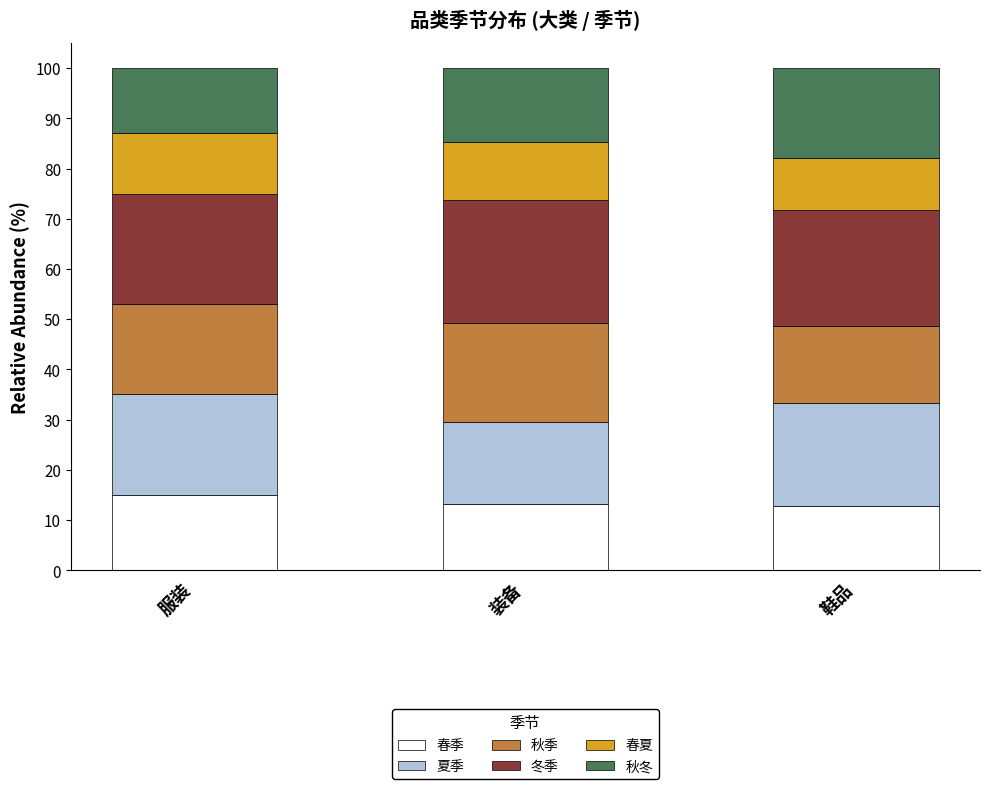

What value does the 春季 series have at 装备?

13.1